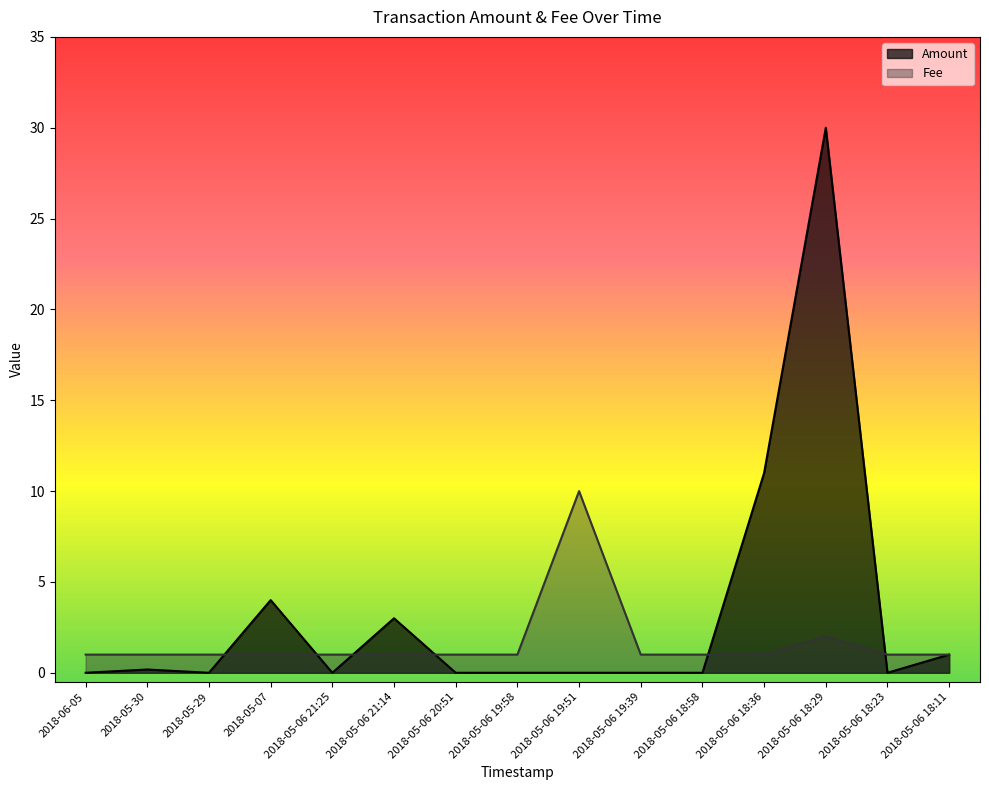

Does the chart have visible grid lines?

No